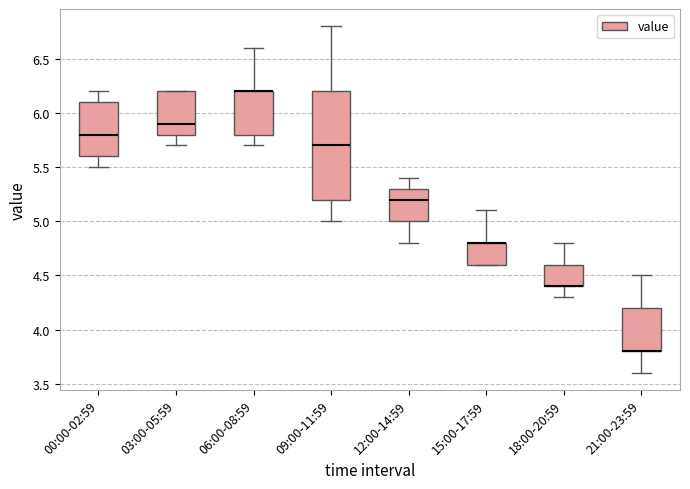

Where is the lower edge of the box for 15:00-17:59 on the y-axis? The values are not printed on the chart, so give them approximately, as read against the axis.

4.6